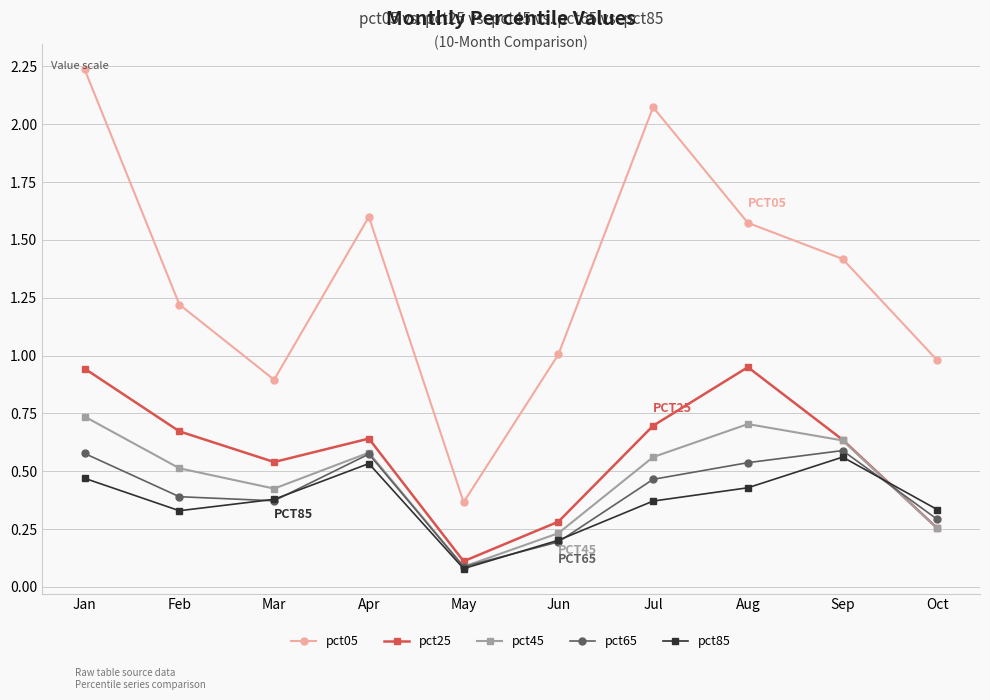

Is this an area chart (filled region under the line)?

No